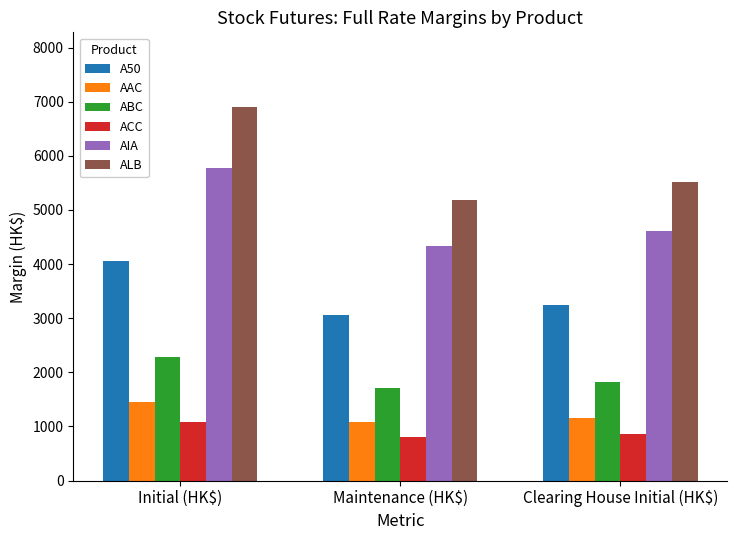

What is the label of the 3rd bar from the right?

Initial (HK$)